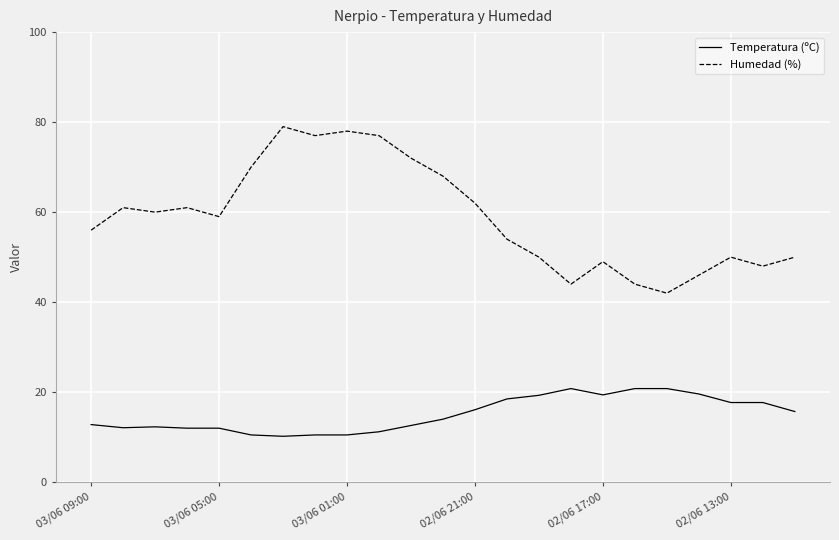

Which series has the largest range (max minus min)?

Humedad (%)